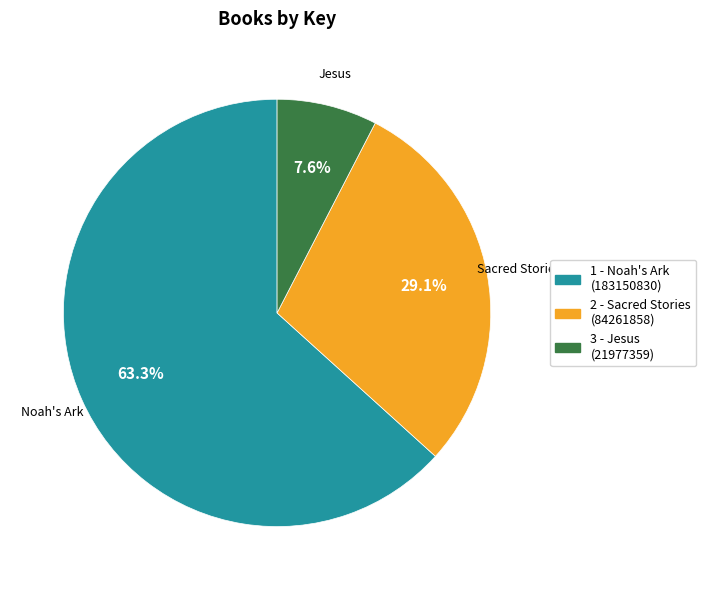

The 3 - Jesus slice represents 8% of the pie. True or false?

True